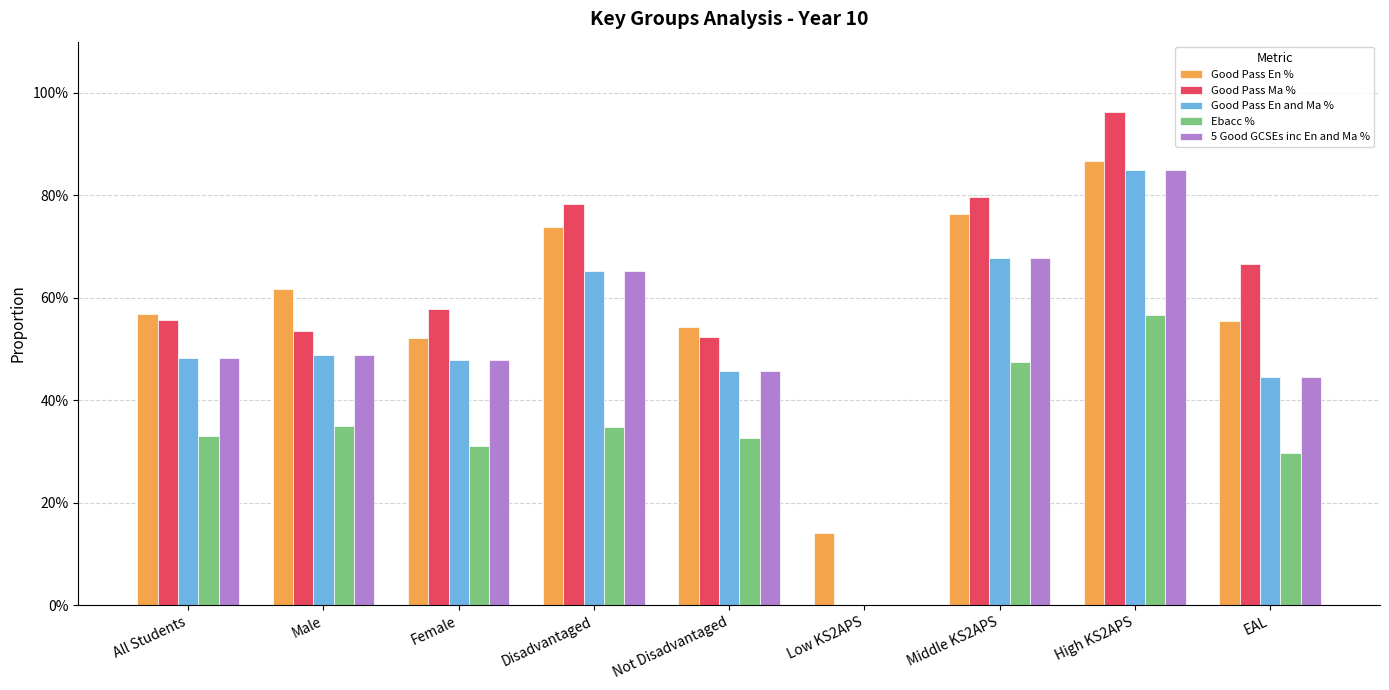

Reading left to right, list all the values displayed in this chart.

Good Pass En %: All Students=0.6	Male=0.6	Female=0.5	Disadvantaged=0.7	Not Disadvantaged=0.5	Low KS2APS=0.1	Middle KS2APS=0.8	High KS2APS=0.9	EAL=0.6
Good Pass Ma %: All Students=0.6	Male=0.5	Female=0.6	Disadvantaged=0.8	Not Disadvantaged=0.5	Low KS2APS=0.0	Middle KS2APS=0.8	High KS2APS=1.0	EAL=0.7
Good Pass En and Ma %: All Students=0.5	Male=0.5	Female=0.5	Disadvantaged=0.7	Not Disadvantaged=0.5	Low KS2APS=0.0	Middle KS2APS=0.7	High KS2APS=0.8	EAL=0.4
Ebacc %: All Students=0.3	Male=0.3	Female=0.3	Disadvantaged=0.3	Not Disadvantaged=0.3	Low KS2APS=0.0	Middle KS2APS=0.5	High KS2APS=0.6	EAL=0.3
5 Good GCSEs inc En and Ma %: All Students=0.5	Male=0.5	Female=0.5	Disadvantaged=0.7	Not Disadvantaged=0.5	Low KS2APS=0.0	Middle KS2APS=0.7	High KS2APS=0.8	EAL=0.4